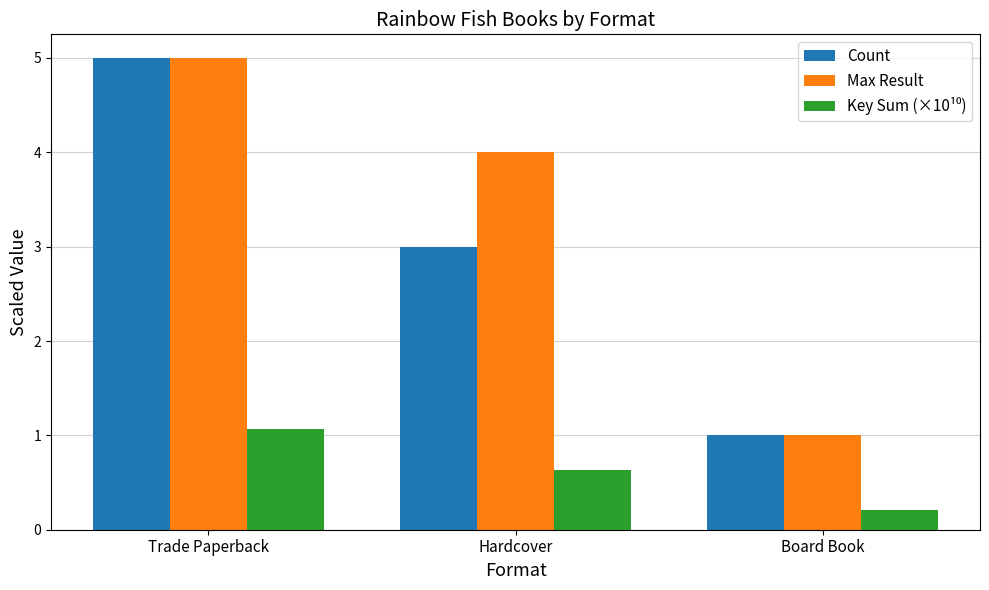

What is the difference between the Max Result values at Trade Paperback and Board Book?

4.0